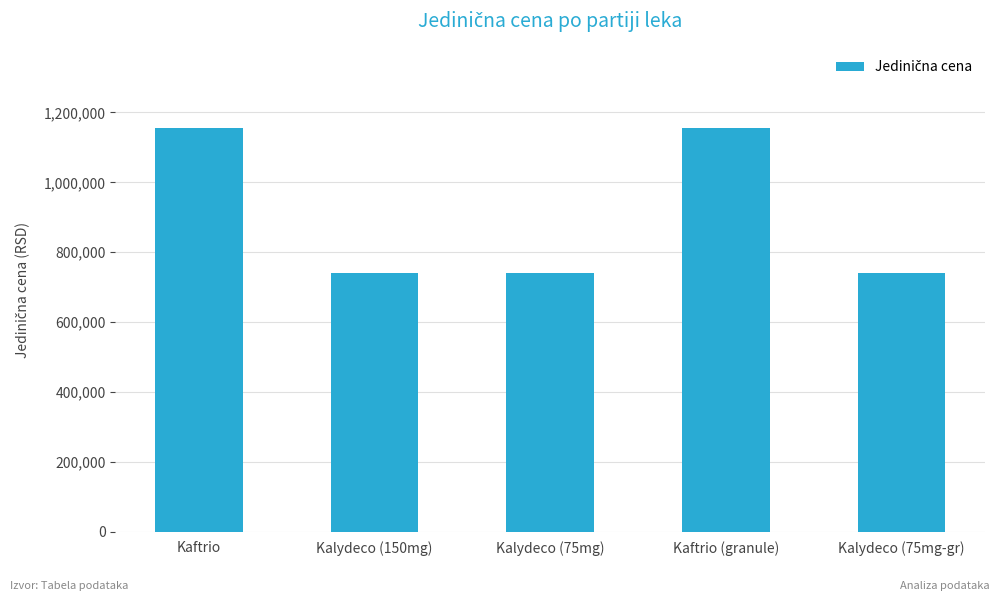

What is the value of the 5th bar from the left?

739435.2